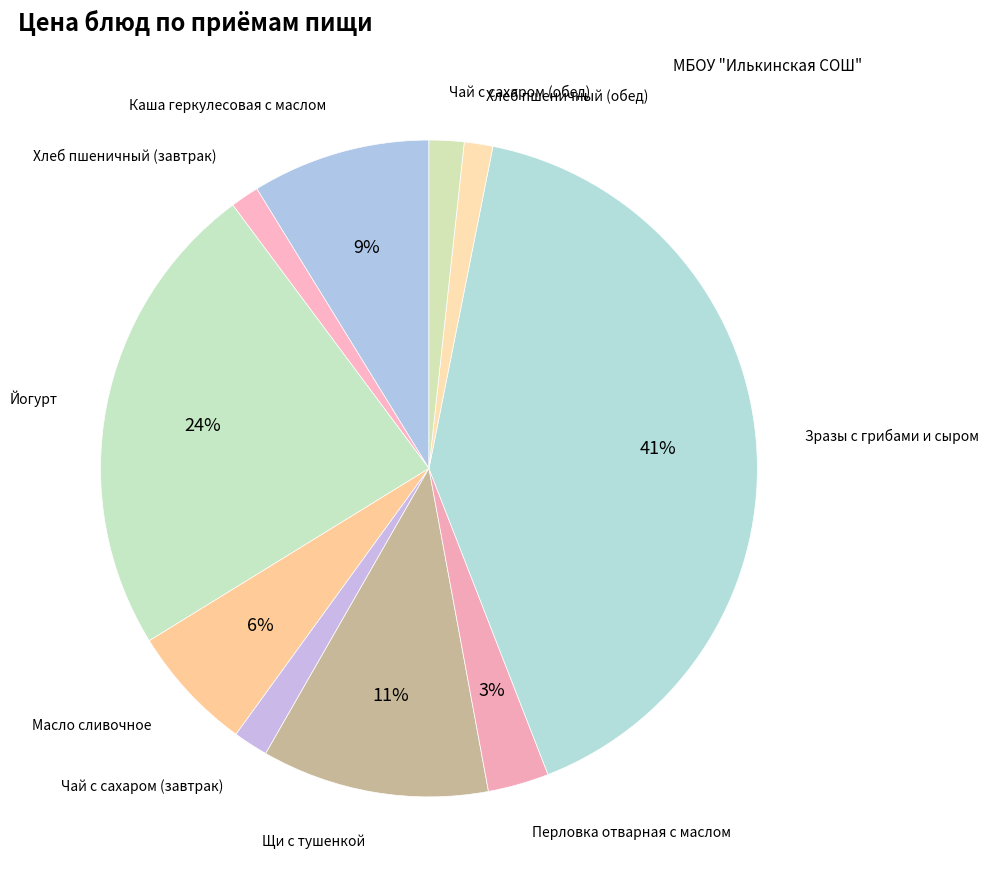

Count the number of slices in the pie.

10